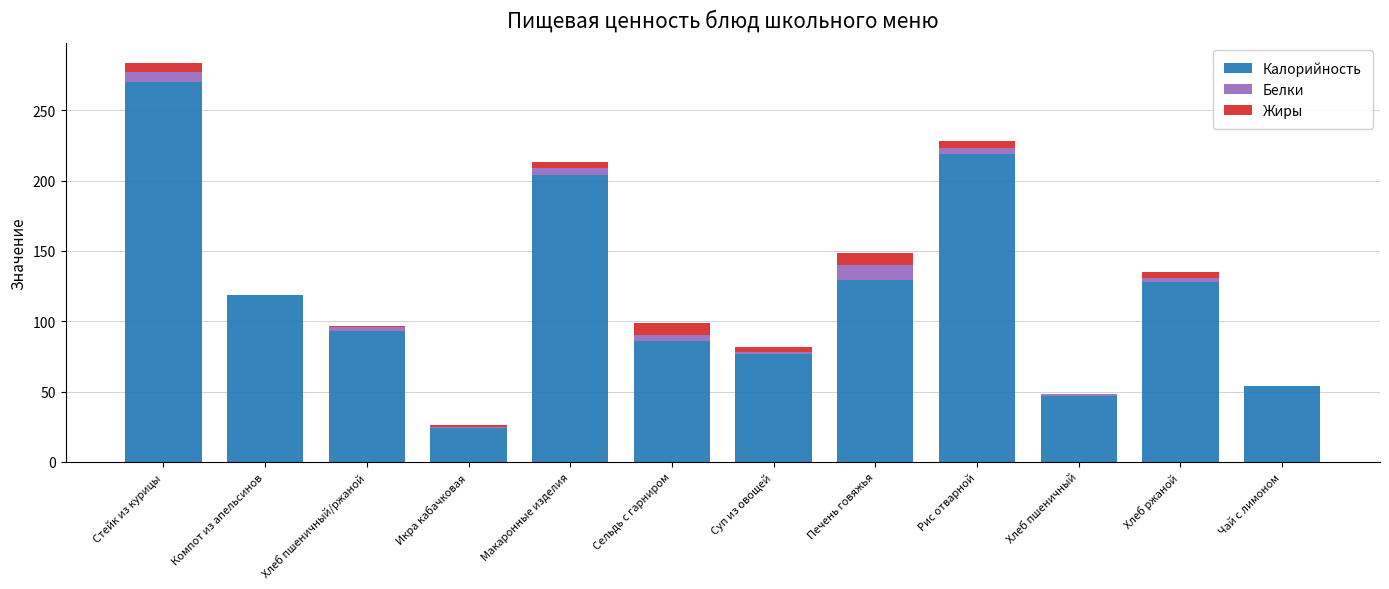

At which category is the sum across all series the highest?

Стейк из курицы